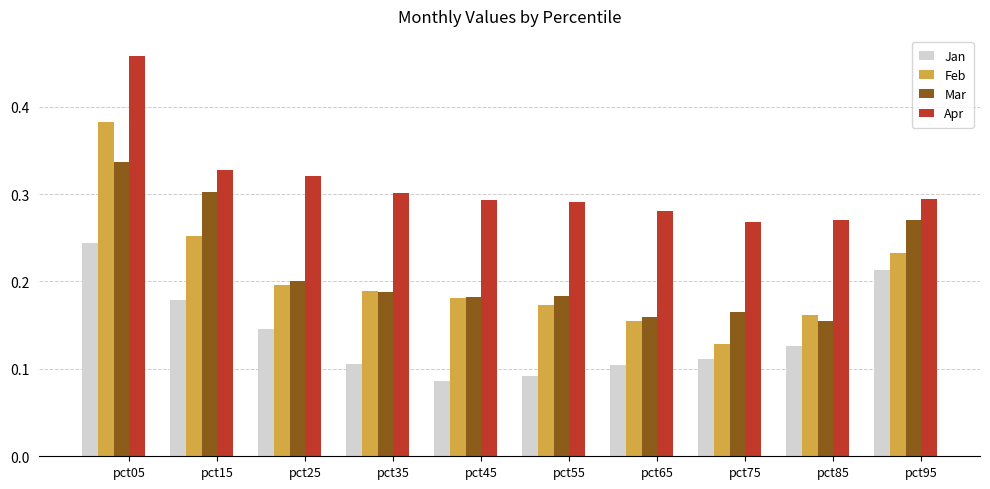

What is the sum of all Mar values?

2.1